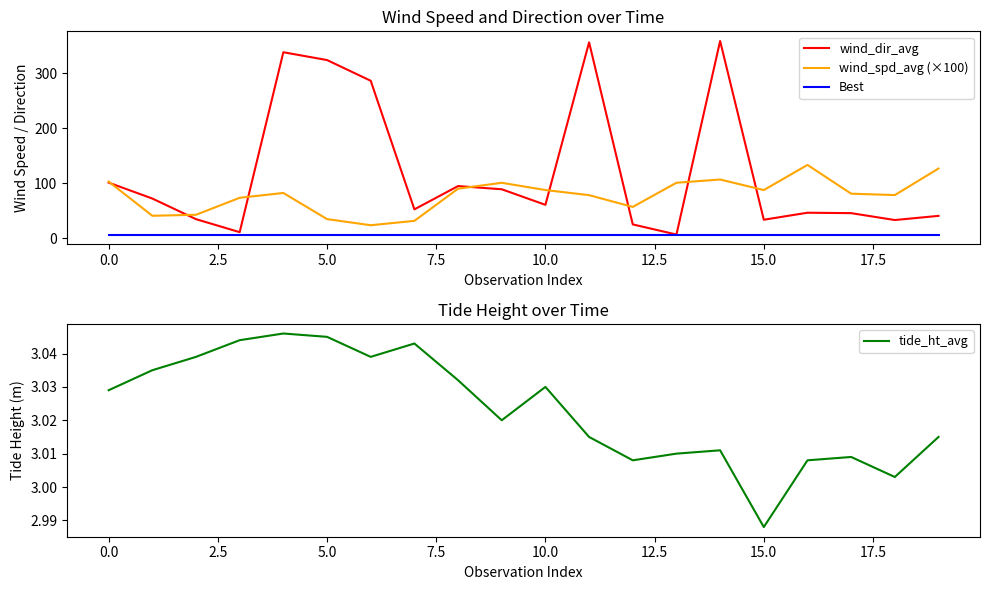

What is the highest value of the tide_ht_avg series?

3.0